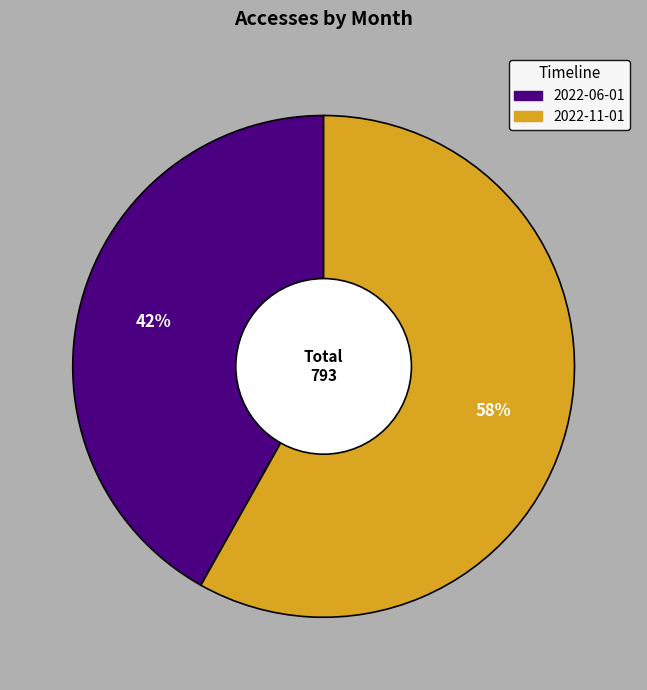

To the nearest percent, what is the difference between the 2022-06-01 and 2022-11-01 slice percentages?

16%